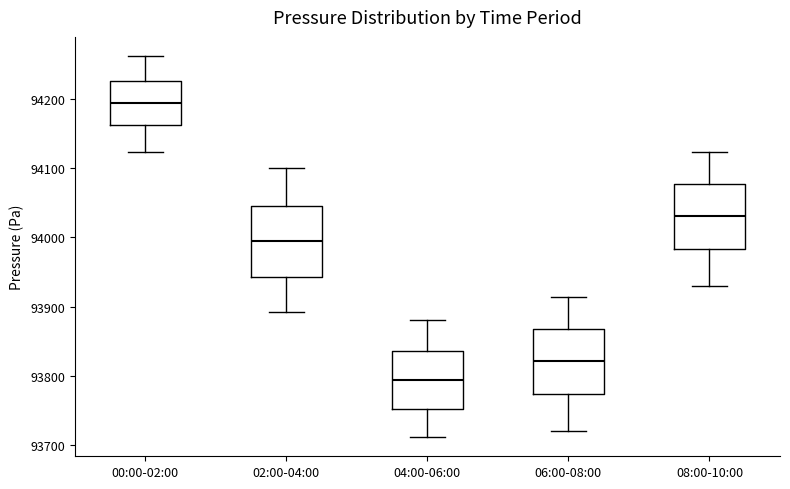

Where does the lower whisker of the box for 00:00-02:00 end on the y-axis? The values are not printed on the chart, so give them approximately, as read against the axis.

94120